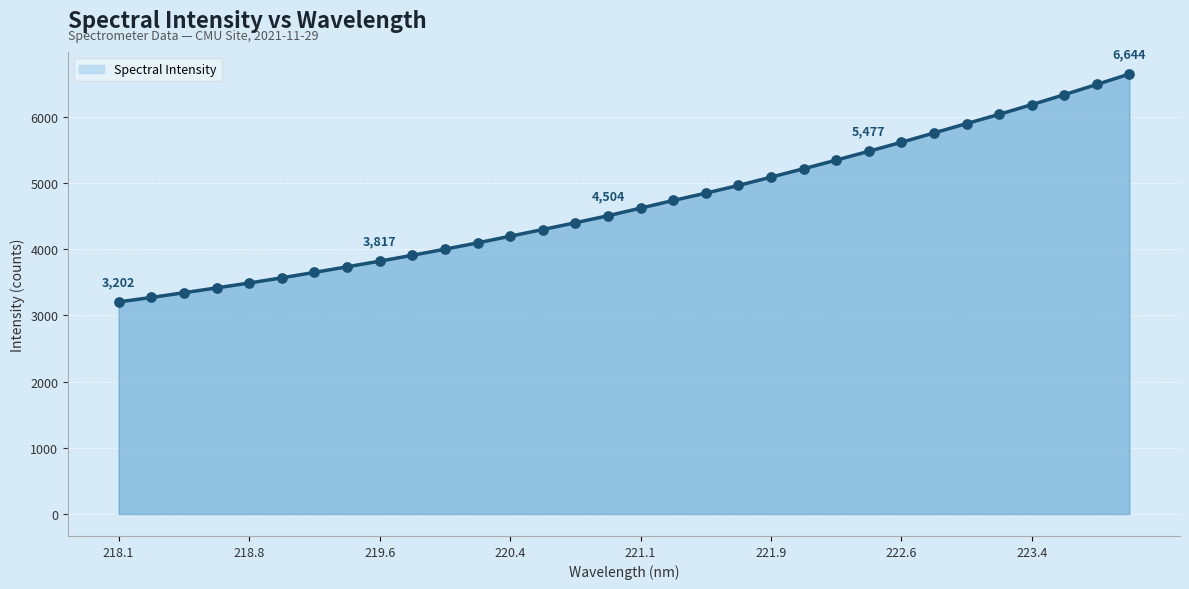

What is the smallest value displayed?

3201.7